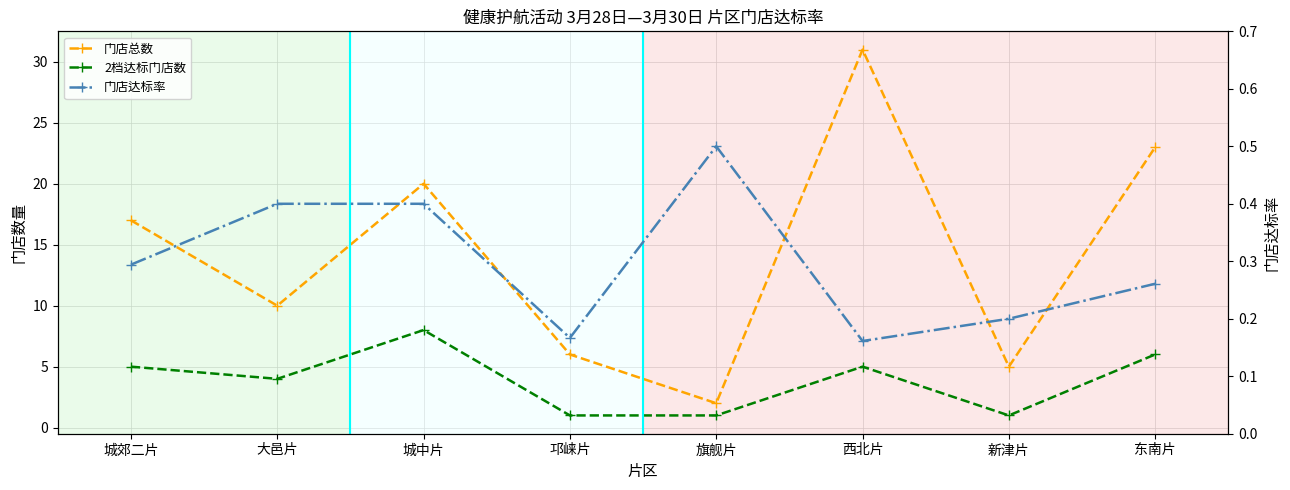

True or false: 2档达标门店数 has a value of 0.7 at 邛崃片.

False